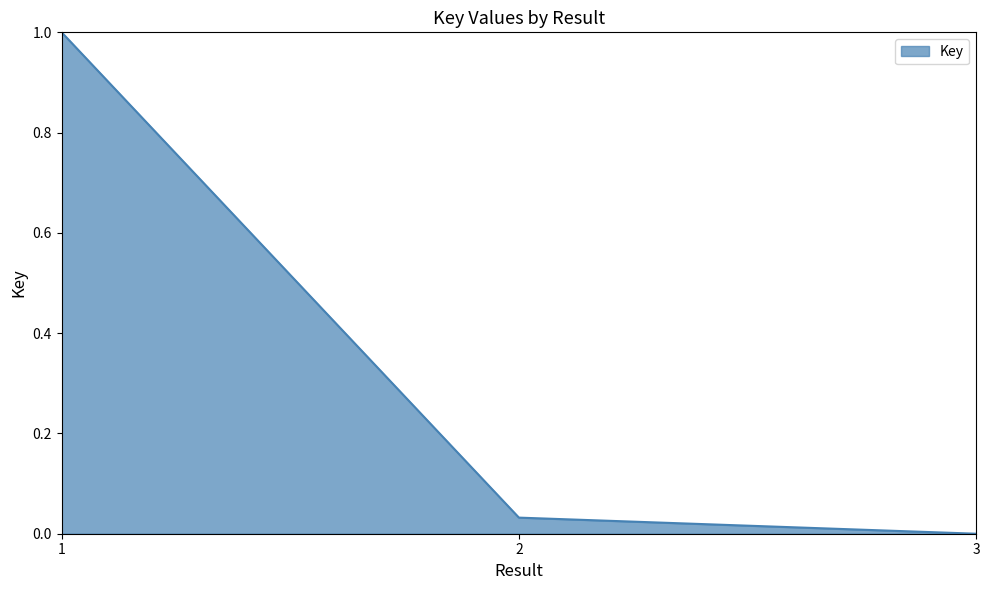

Rank the categories by value from lowest to highest.

3, 2, 1